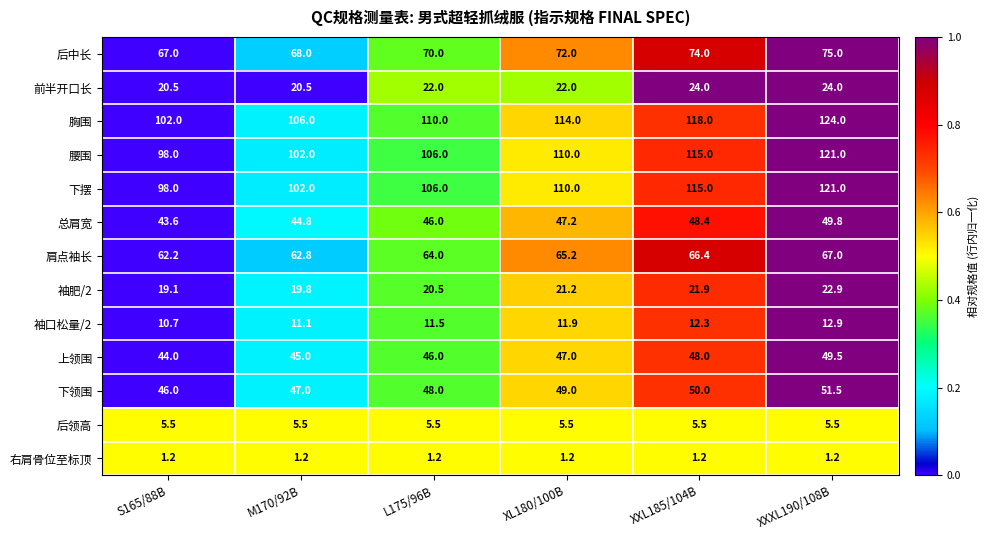

What is the maximum value shown in the chart?

124.0